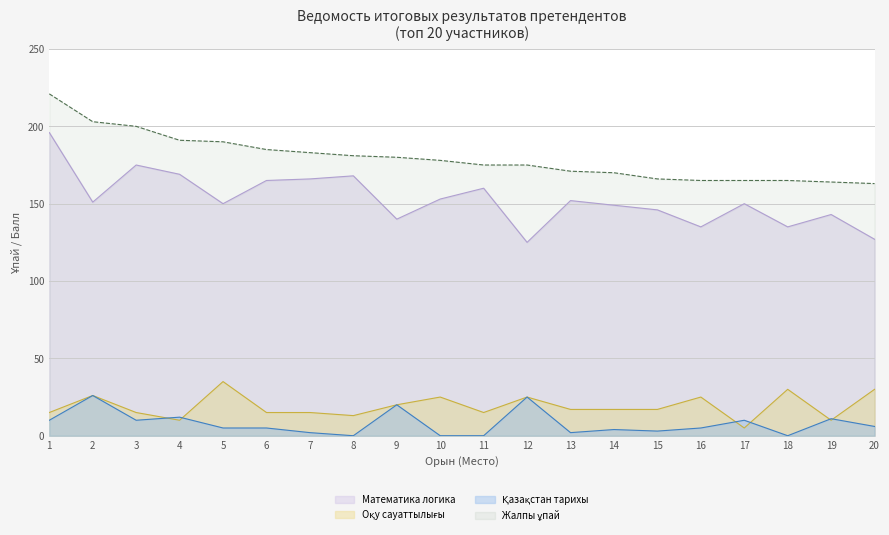

The Математика логика series shows 169 at 4. True or false?

True